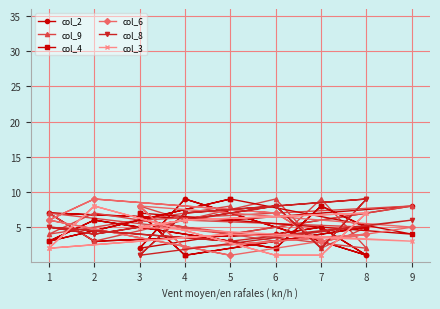

Which series has the largest range (max minus min)?

col_2